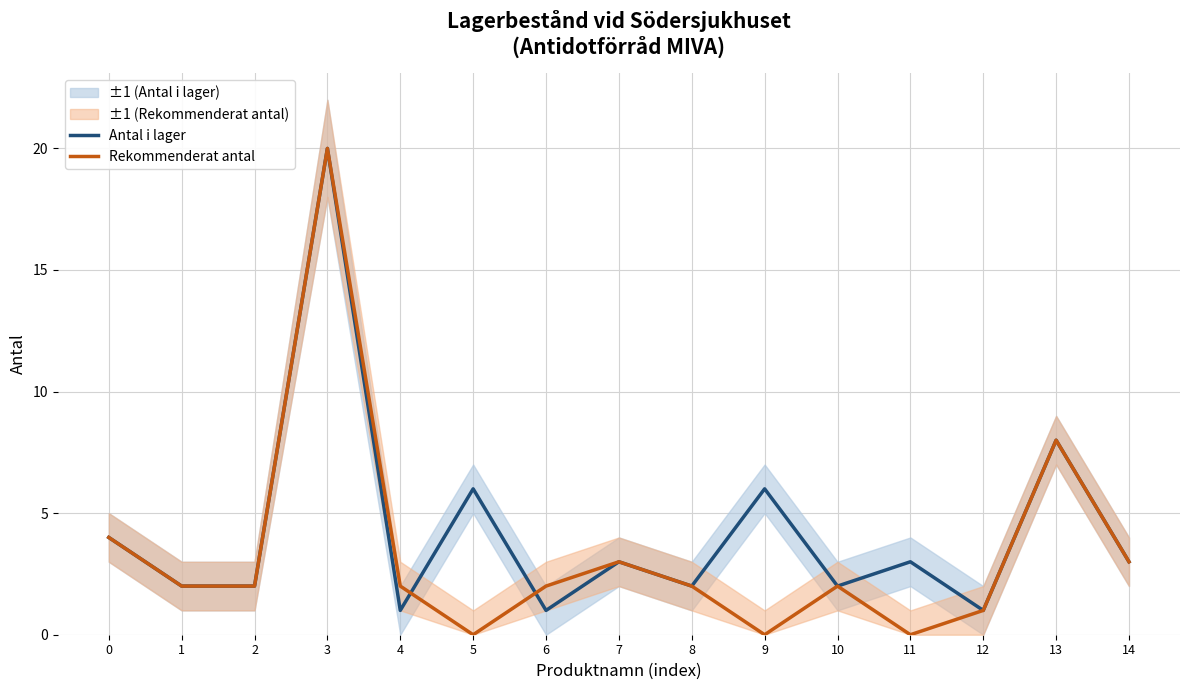

True or false: Antal i lager and Rekommenderat antal cross at least once.

True